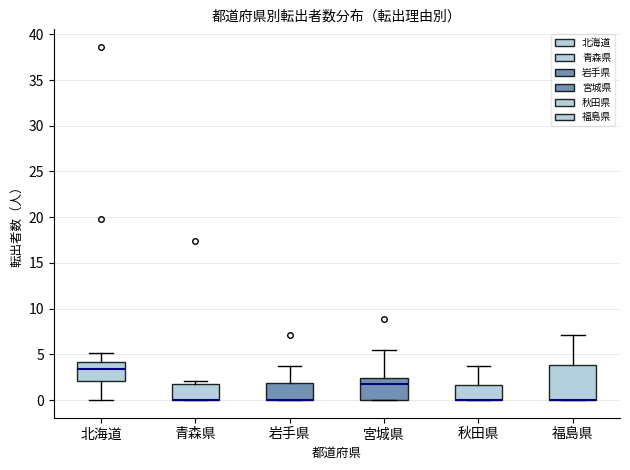

Reading left to right, transcribe this box plot: for each box, give where its median line is, the range the box spans, and where its two whiskers end, as read against the y-axis. The values are not printed on the chart, so give them approximately, as read against the axis.

北海道: median 3.5, box 2.0 to 4.0, whiskers 0.0 to 5.0
青森県: median 0.0 (drawn on the box's lower edge), box 0.0 to 2.0, whiskers 0.0 to 2.0 (just above the box's upper edge)
岩手県: median 0.0 (drawn on the box's lower edge), box 0.0 to 2.0, whiskers 0.0 to 3.5
宮城県: median 1.5, box 0.0 to 2.5, whiskers 0.0 to 5.5
秋田県: median 0.0 (drawn on the box's lower edge), box 0.0 to 1.5, whiskers 0.0 to 3.5
福島県: median 0.0 (drawn on the box's lower edge), box 0.0 to 4.0, whiskers 0.0 to 7.0